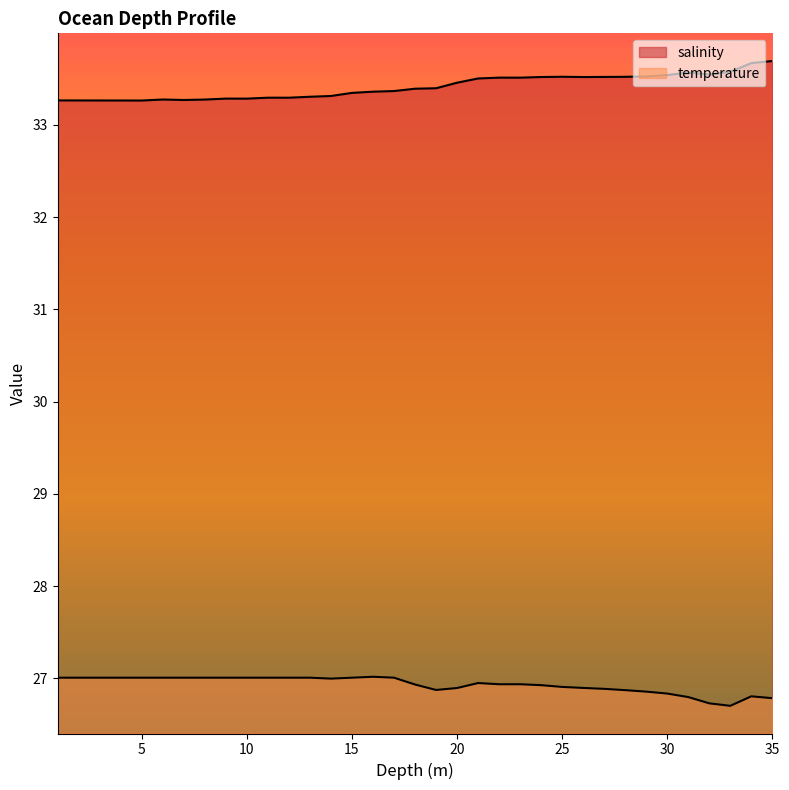

Which has a higher value, 7.0 or 27.0?

27.0